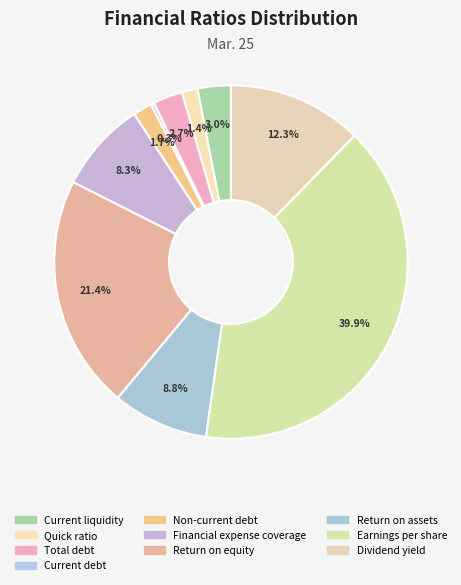

Count the number of slices in the pie.

10